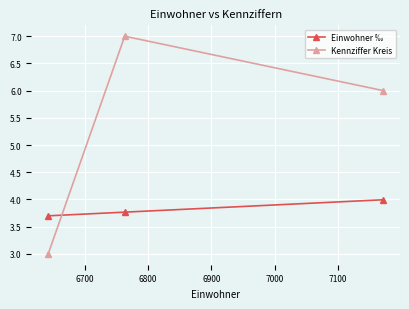

Reading left to right, what are all the values shown in this chart?

Einwohner ‰: 3.7	3.8	4.0
Kennziffer Kreis: 3.0	7.0	6.0